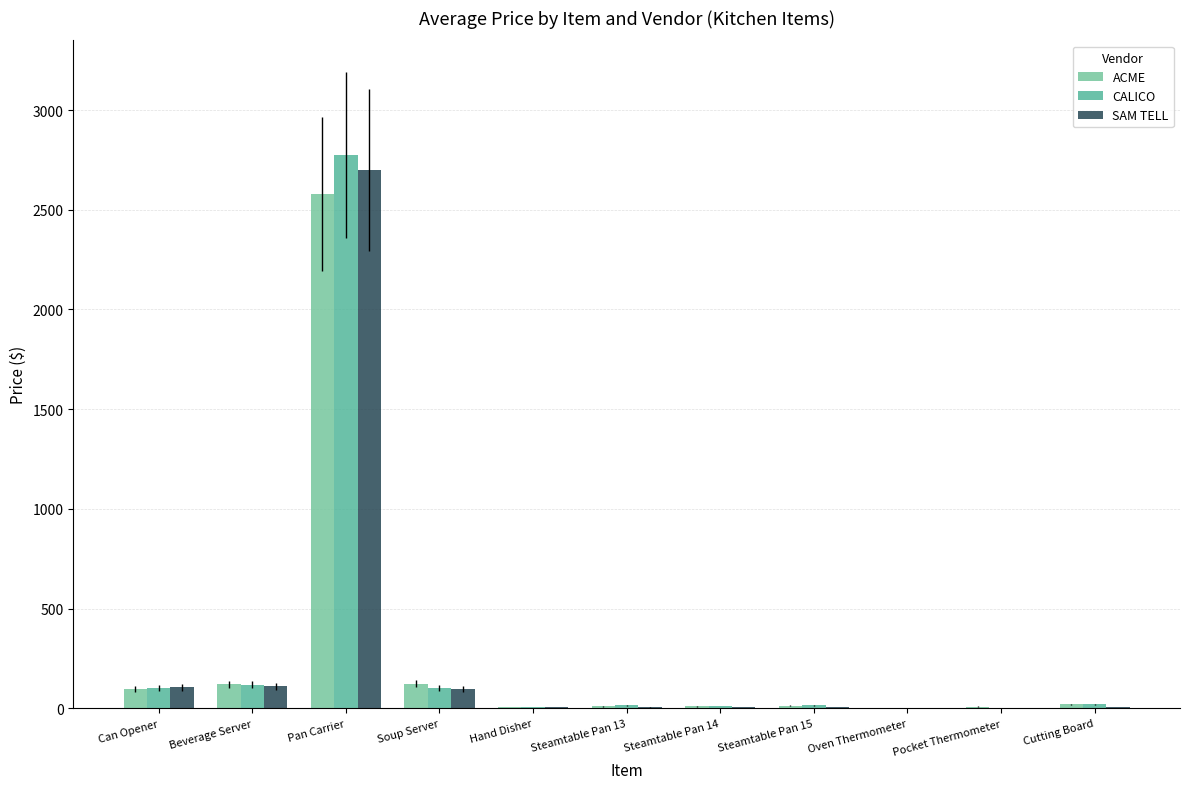

What is the difference between the maximum and minimum values in the ACME series?

2575.1